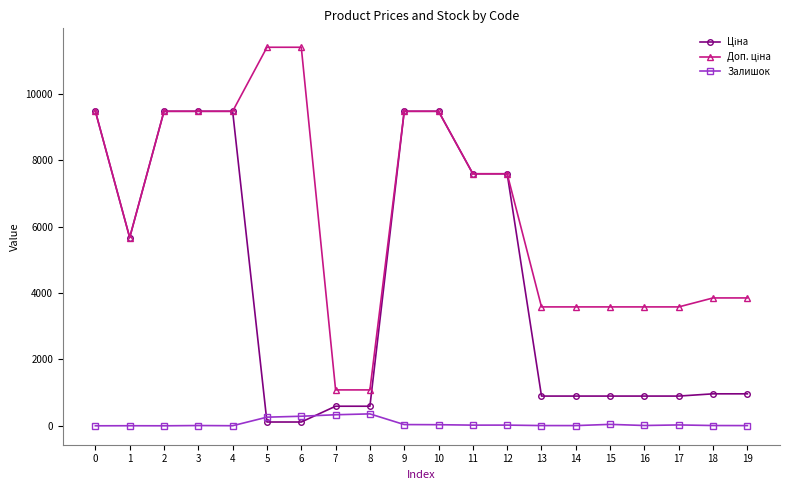

True or false: Залишок has more than 0 points higher than both neighbors.

True